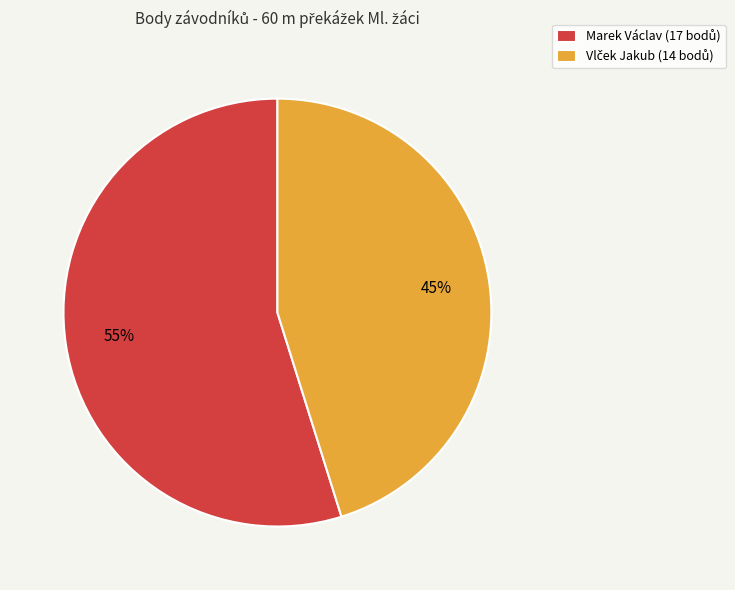

Is there any slice that represents more than half of the pie?

Yes